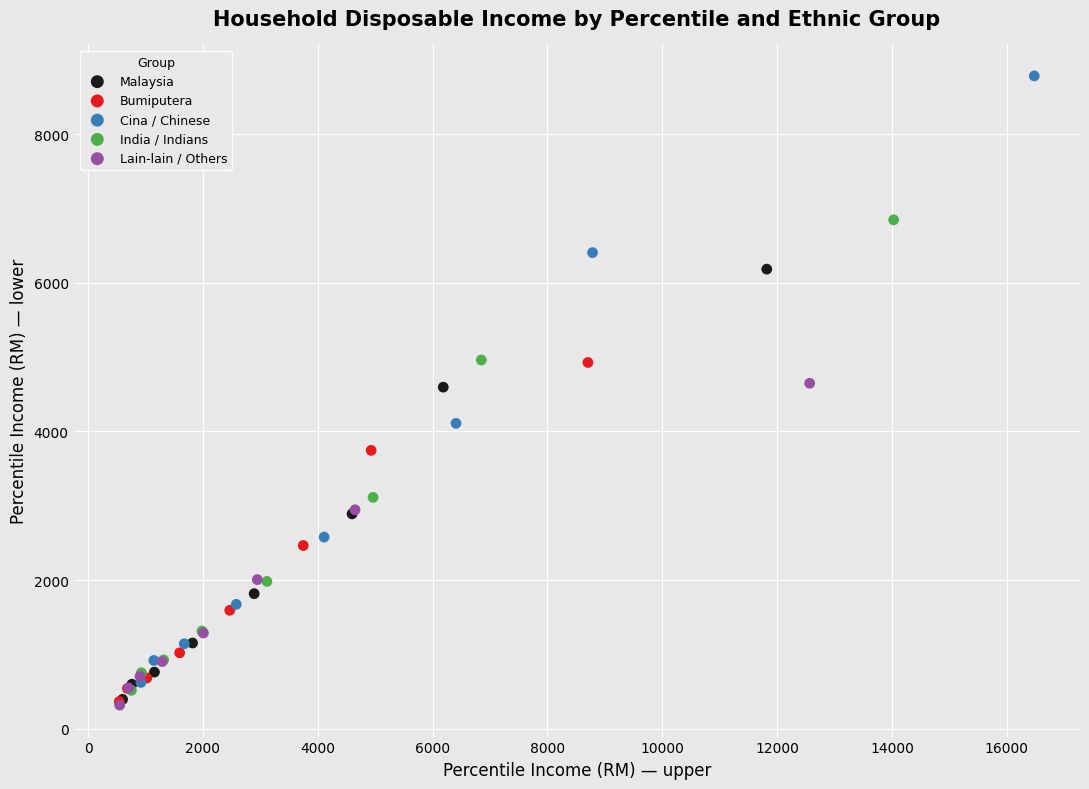

Which series has the largest Y range (max minus min)?

Cina / Chinese